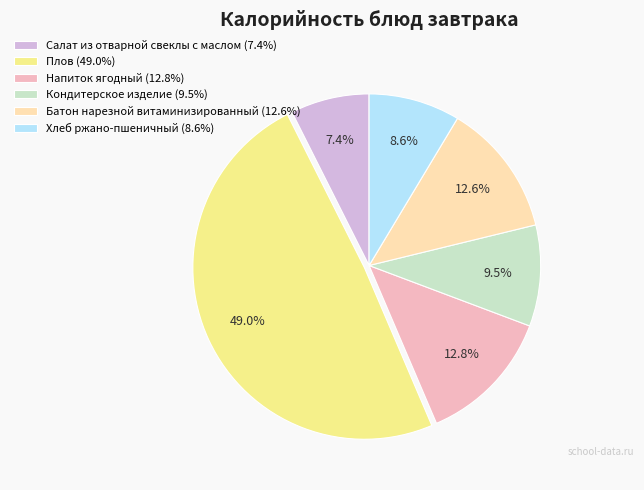

Which slice is the smallest?

Салат из отварной свеклы с маслом